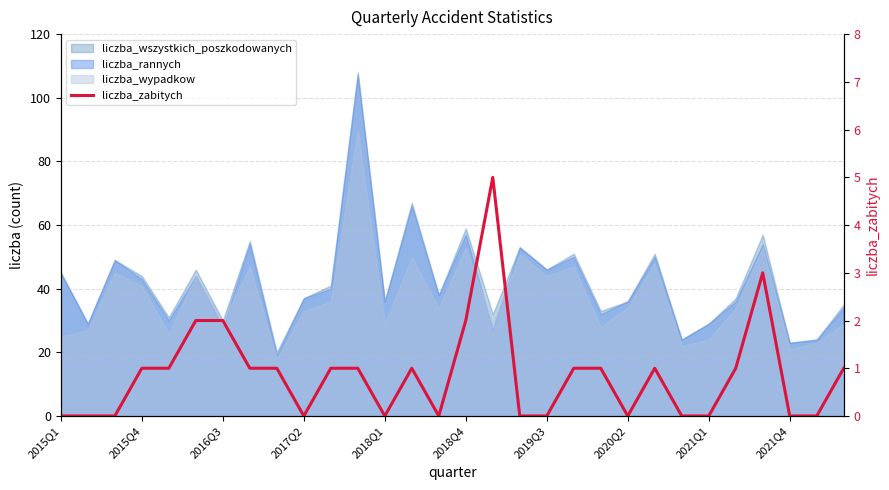

How many data points are less than 1?

13